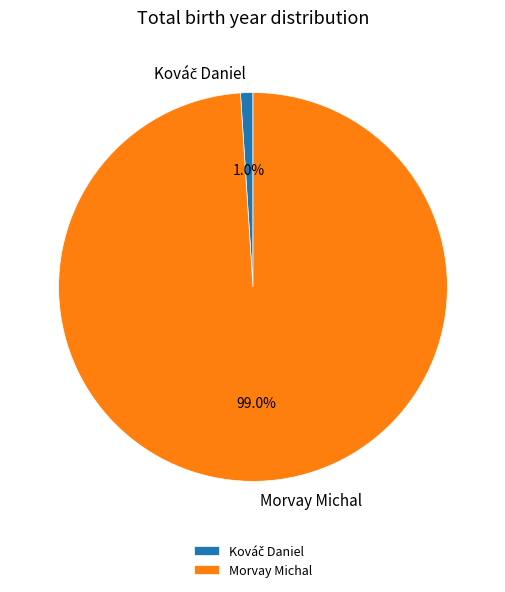

Which slice represents more than half of the pie?

Morvay Michal